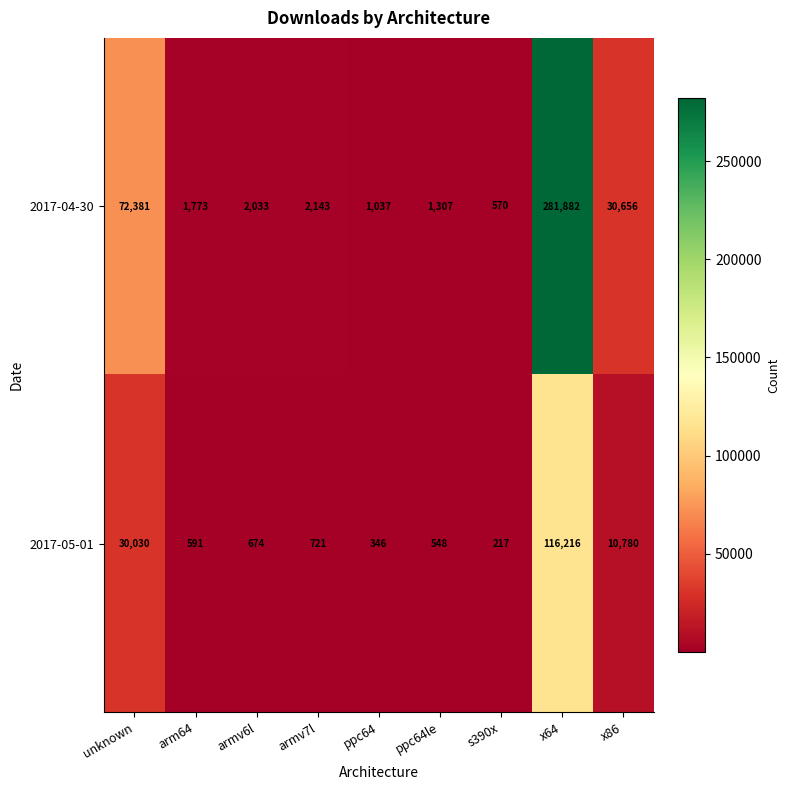

Read the 2017-04-30 value at arm64, to the nearest 50.

1750